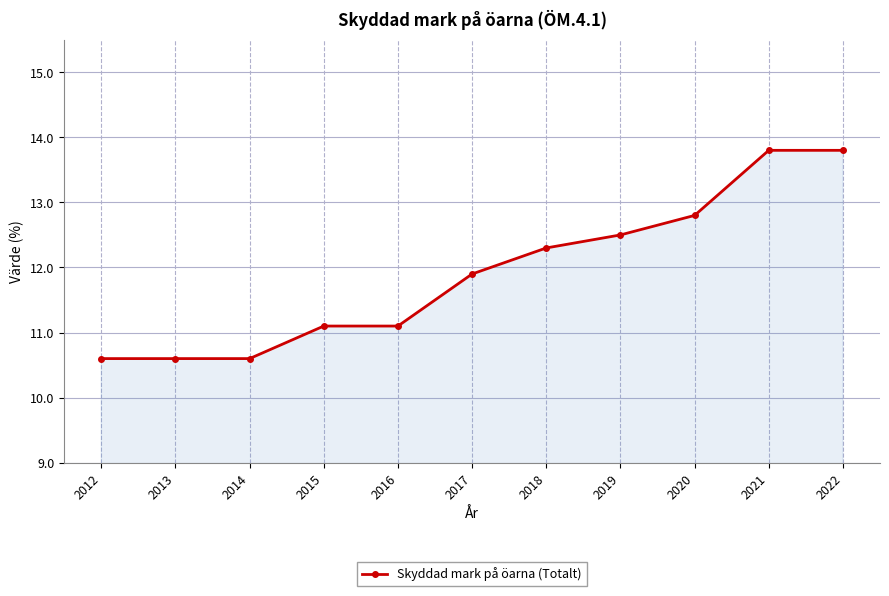

The chart shows a value of 20.4 at 2019. True or false?

False